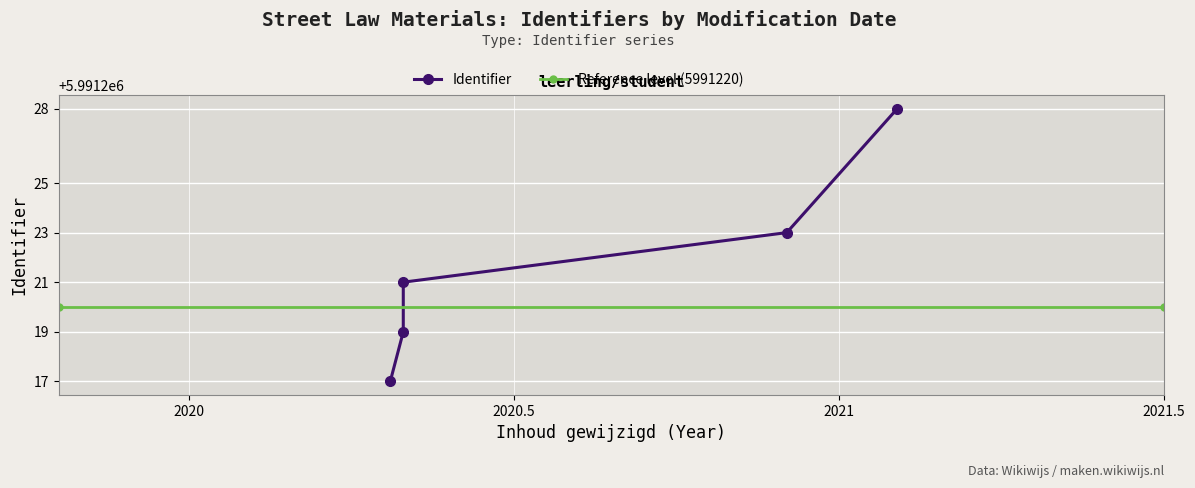

What is the approximate value at 2020-05-01?

5991221